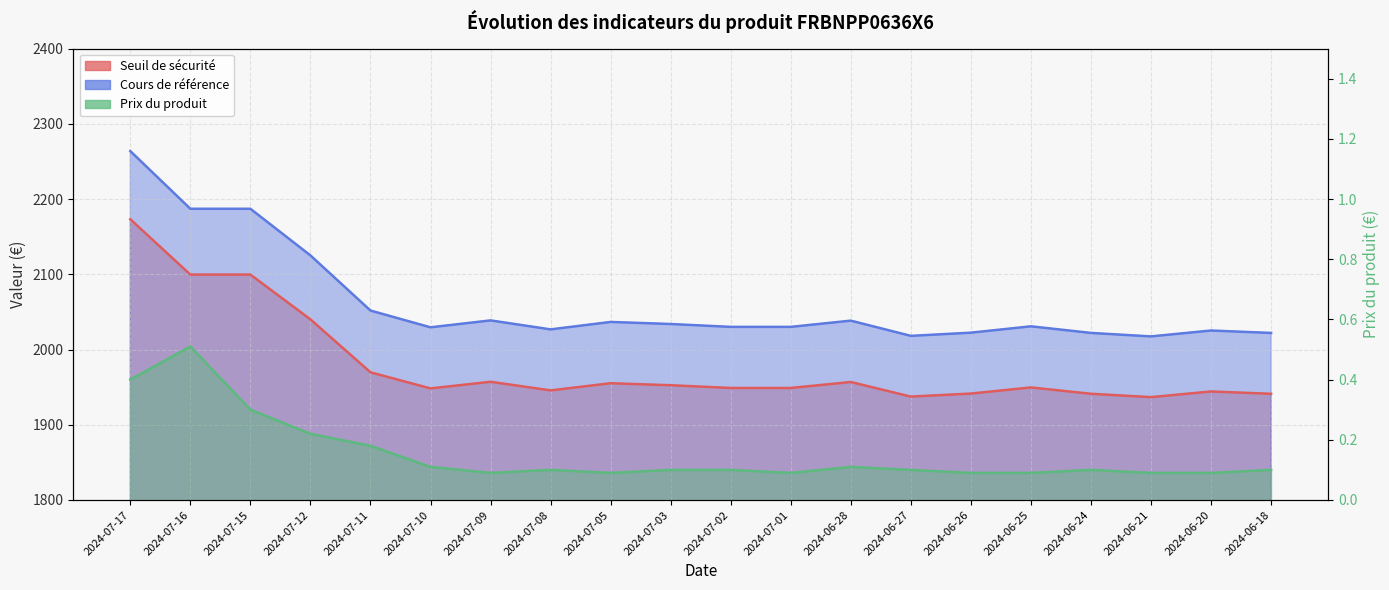

Which series has the largest total across all categories?

Cours de référence